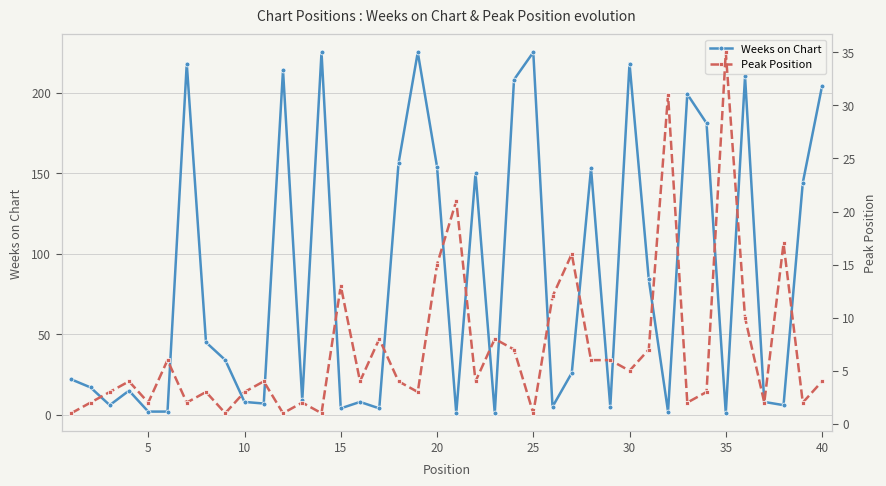

True or false: Weeks on Chart has more than 2 points higher than both neighbors.

True